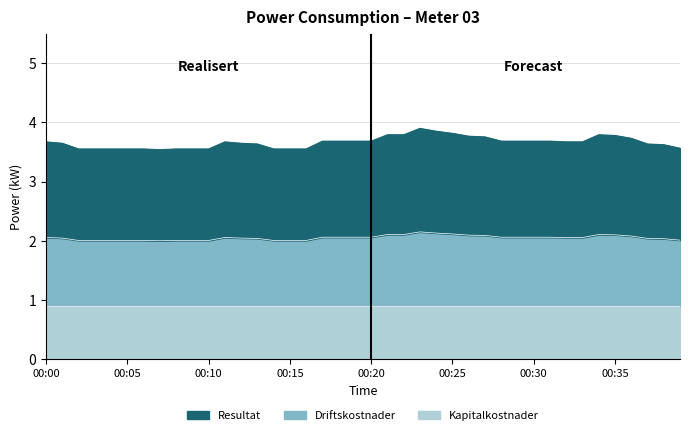

Rank the categories by value from highest to lowest.

00:23, 00:24, 00:25, 00:21, 00:22, 00:34, 00:35, 00:26, 00:27, 00:36, 00:17, 00:18, 00:19, 00:20, 00:28, 00:29, 00:30, 00:31, 00:00, 00:11, 00:32, 00:33, 00:01, 00:12, 00:13, 00:37, 00:38, 00:39, 00:02, 00:03, 00:04, 00:05, 00:06, 00:08, 00:09, 00:10, 00:14, 00:15, 00:16, 00:07